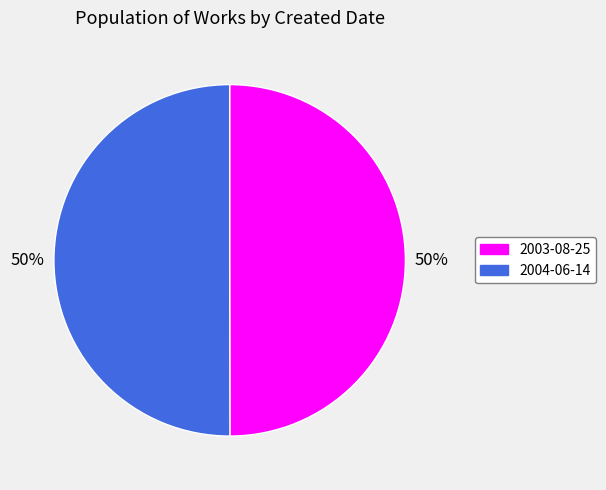

Is it true that 2003-08-25 is 50% of the pie?

True